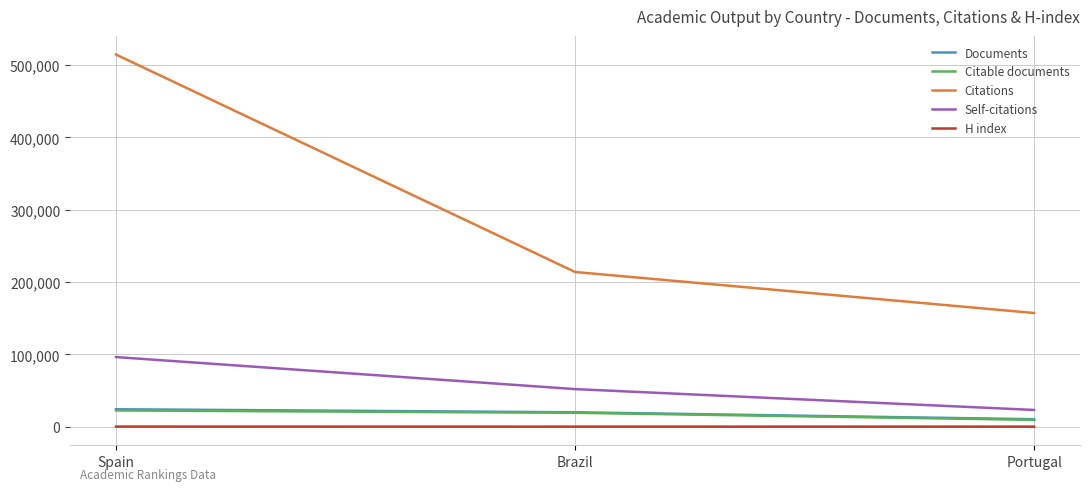

How many lines are shown in the chart?

5